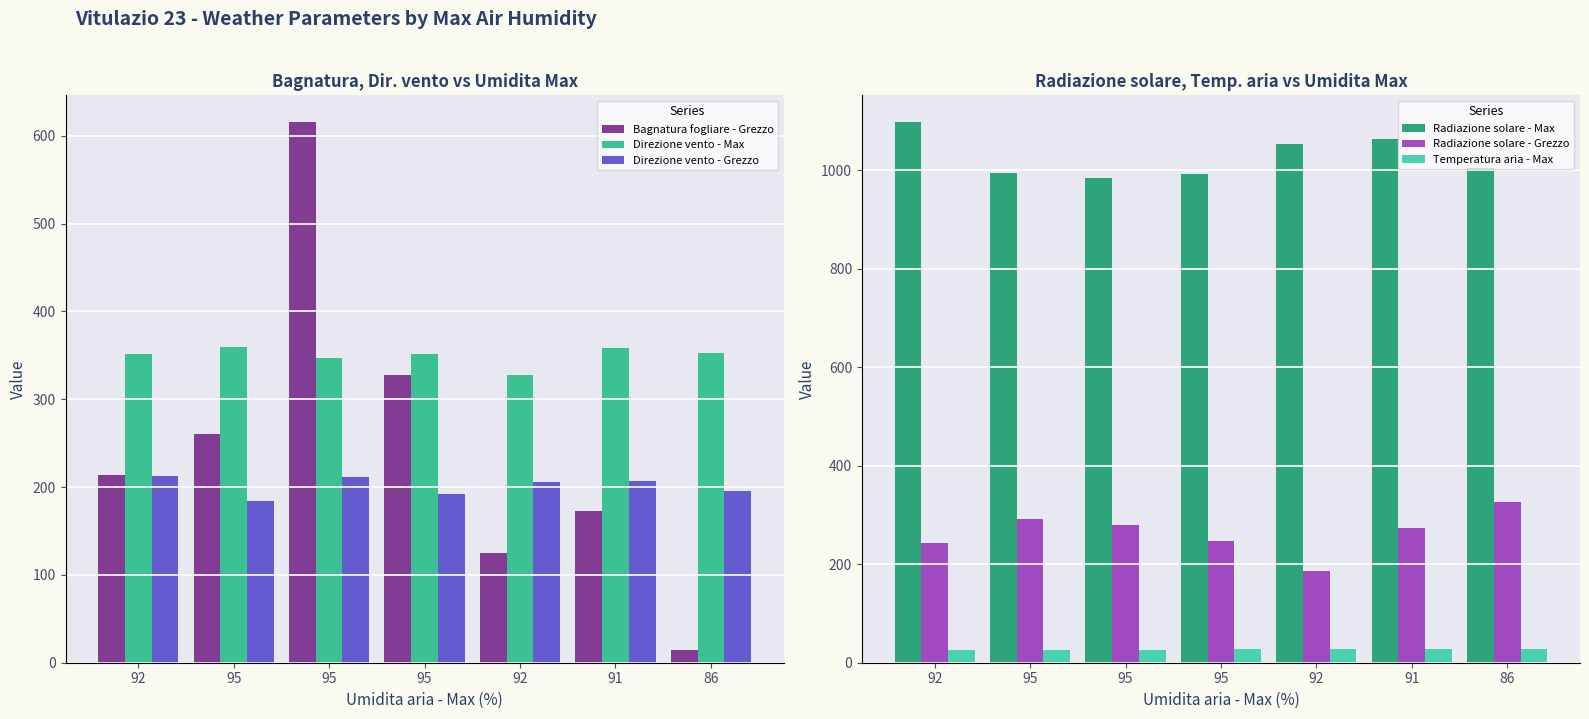

Which has a higher value, 92 or 92?

92